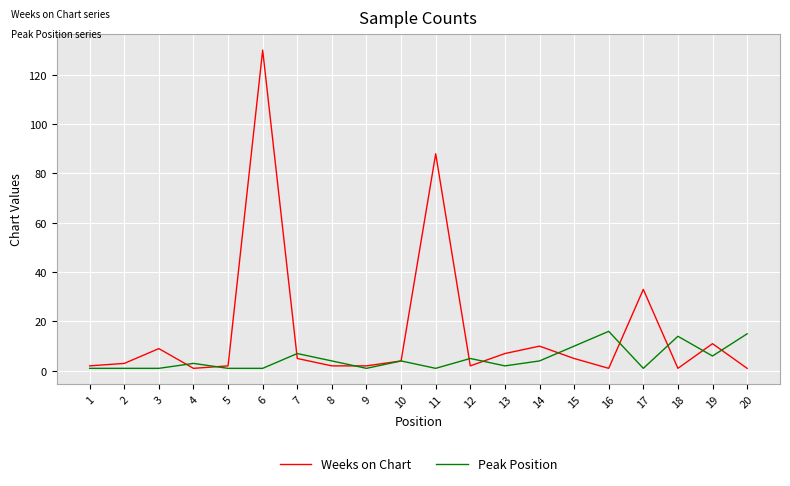

Reading left to right, transcribe all the data shown in this chart.

Weeks on Chart: 1=2	2=3	3=9	4=1	5=2	6=130	7=5	8=2	9=2	10=4	11=88	12=2	13=7	14=10	15=5	16=1	17=33	18=1	19=11	20=1
Peak Position: 1=1	2=1	3=1	4=3	5=1	6=1	7=7	8=4	9=1	10=4	11=1	12=5	13=2	14=4	15=10	16=16	17=1	18=14	19=6	20=15